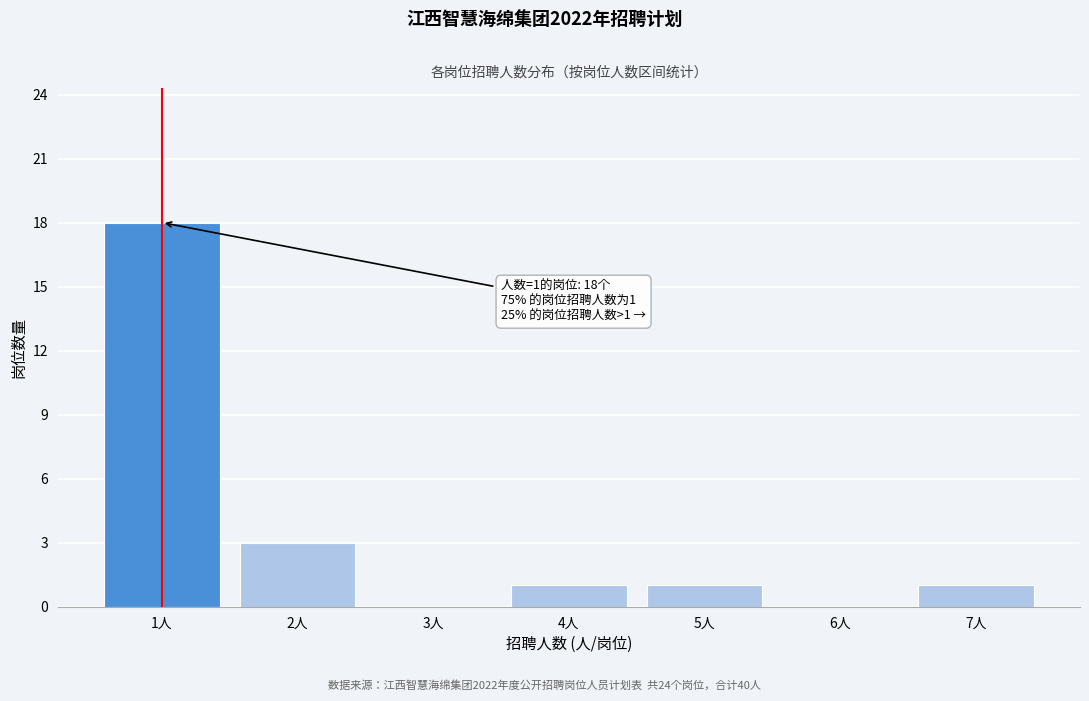

Over which range of the x-axis is the bar tallest?

0.5 to 1.5